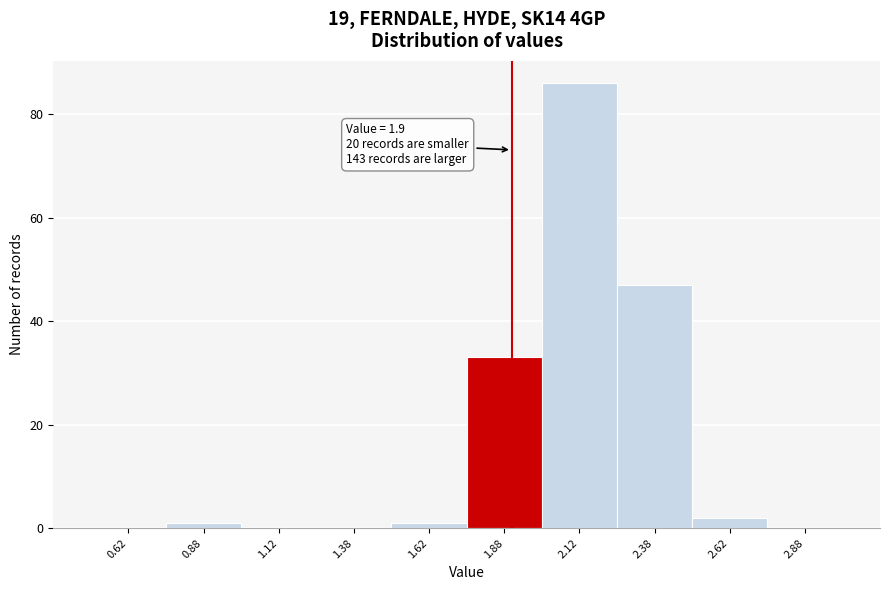

Which range on the x-axis has the tallest bar?

2.00 to 2.25